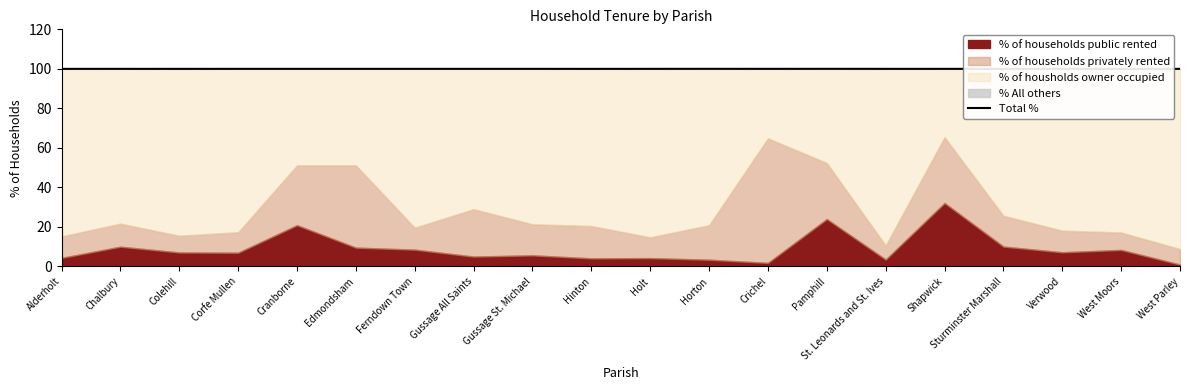

How many data points does each series have?

20